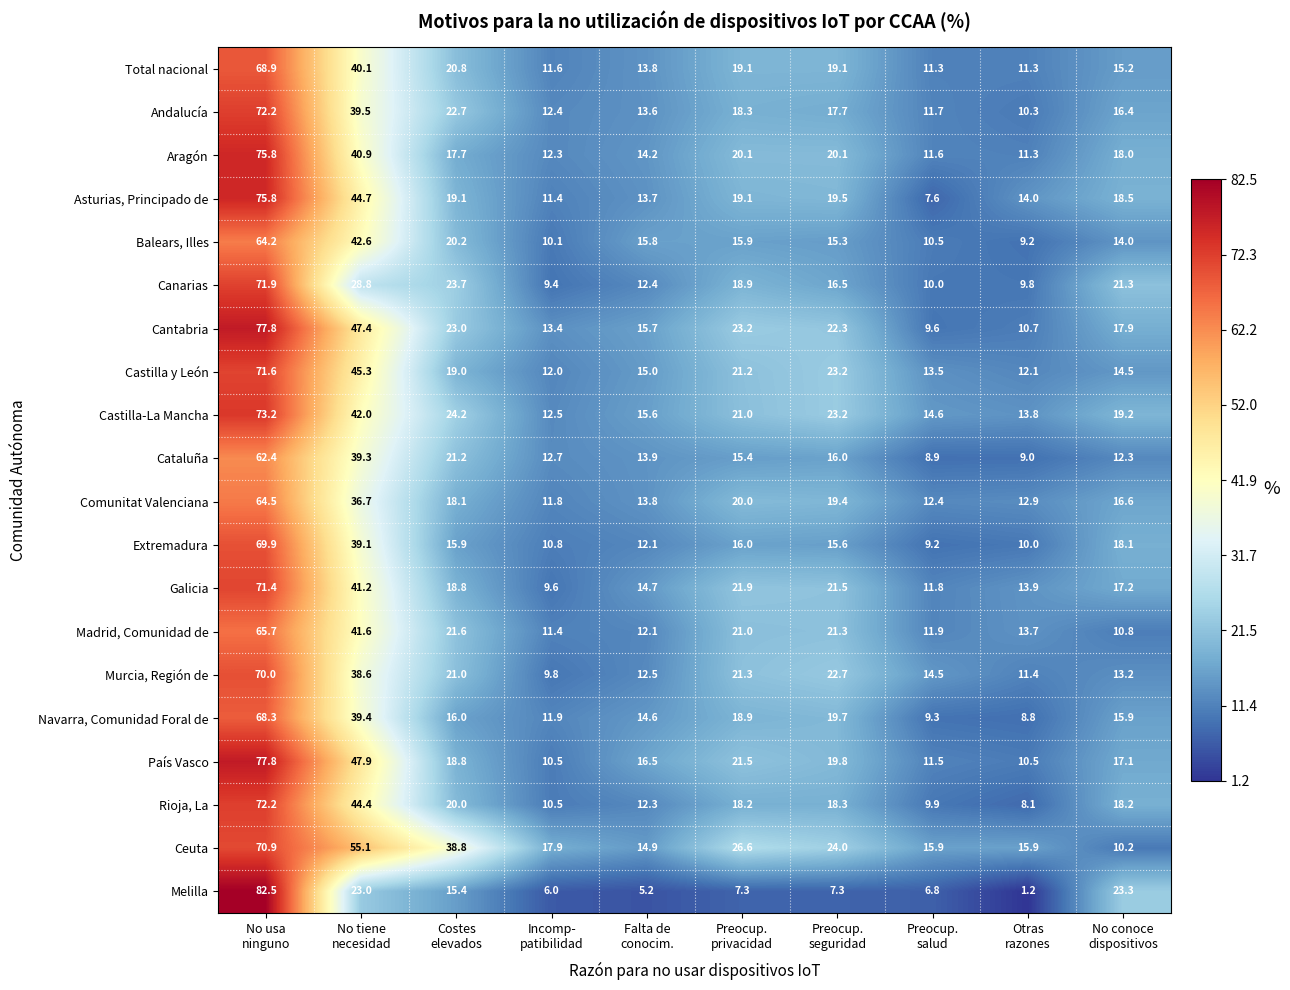

What is the greatest value displayed?

82.5